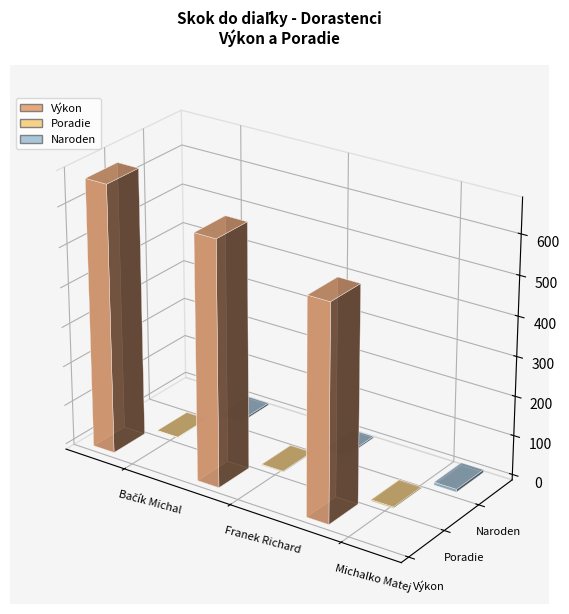

Which label corresponds to the smallest value in the chart?

Bačík Michal